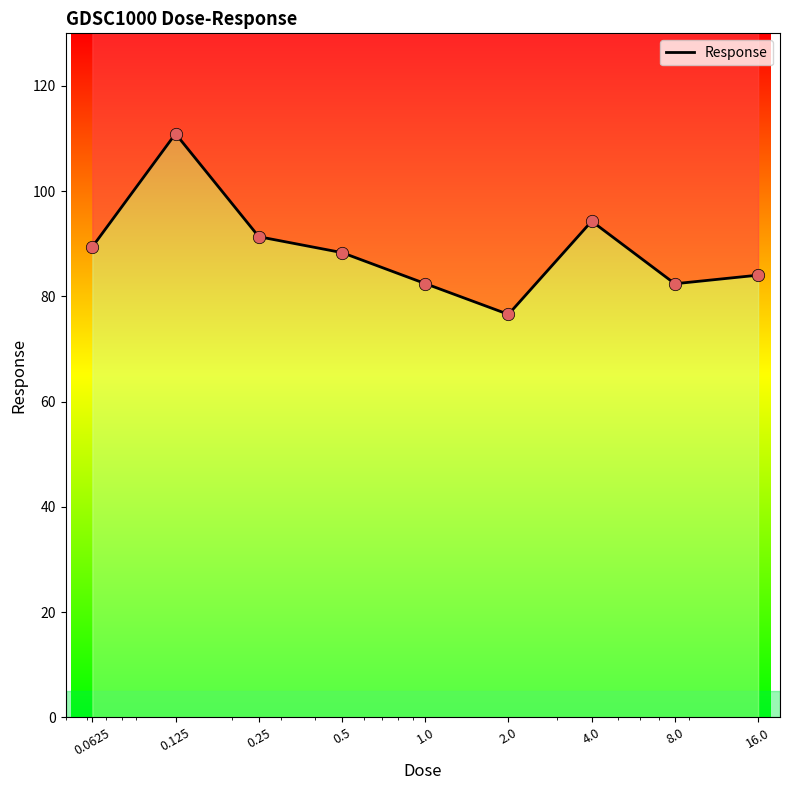

What is the change in value from 0.0625 to 2.0?

-12.8